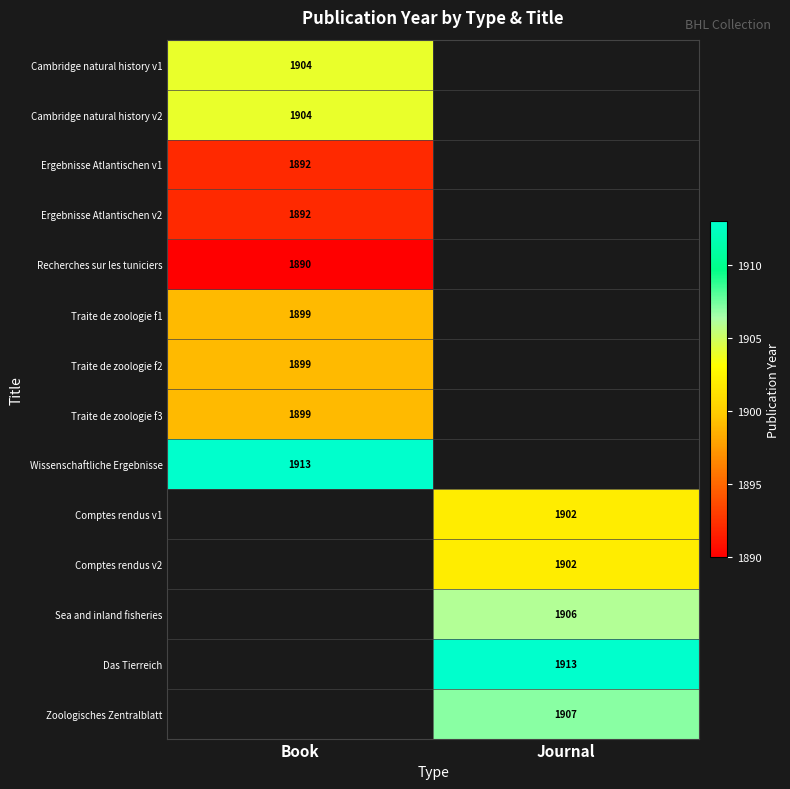

The Comptes rendus v2 series shows 540 at Journal. True or false?

False